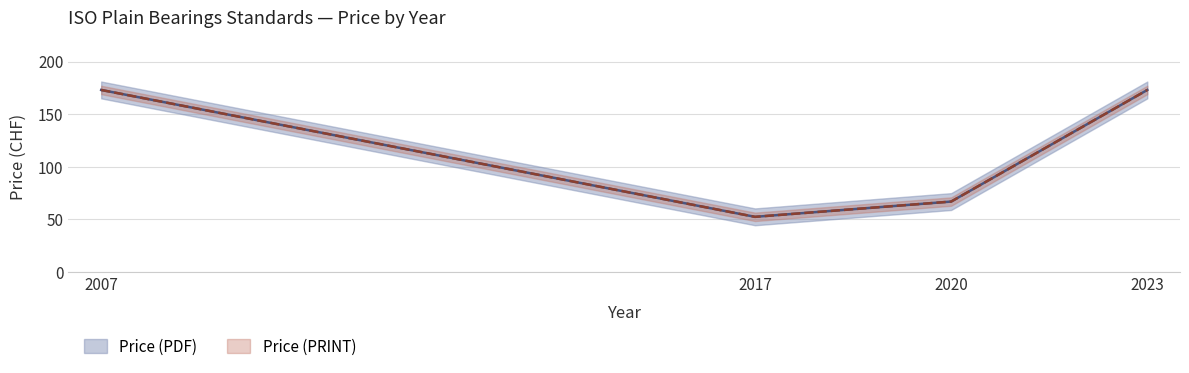

True or false: Price (PDF) and Price (PRINT) cross at least once.

False